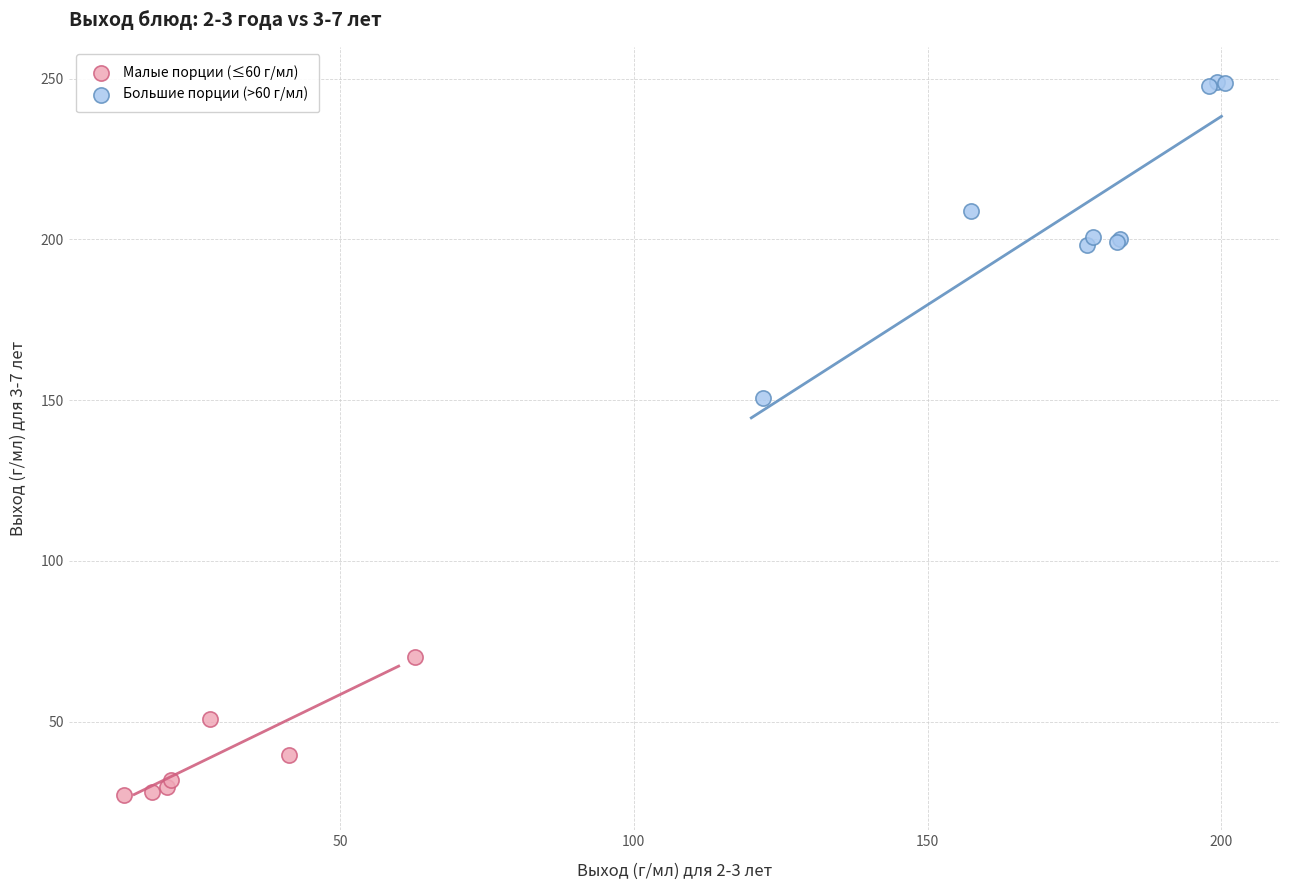

Which series reaches the minimum Y coordinate?

Малые порции (≤60 г/мл)